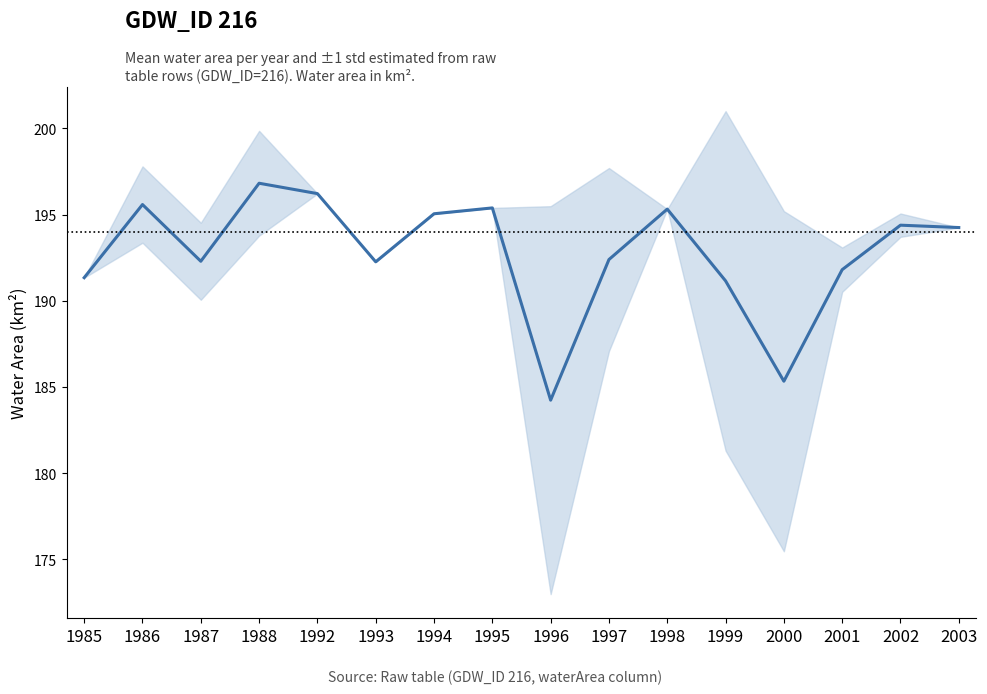

How many interior local valleys (lower than both neighbors) does the data have?

4